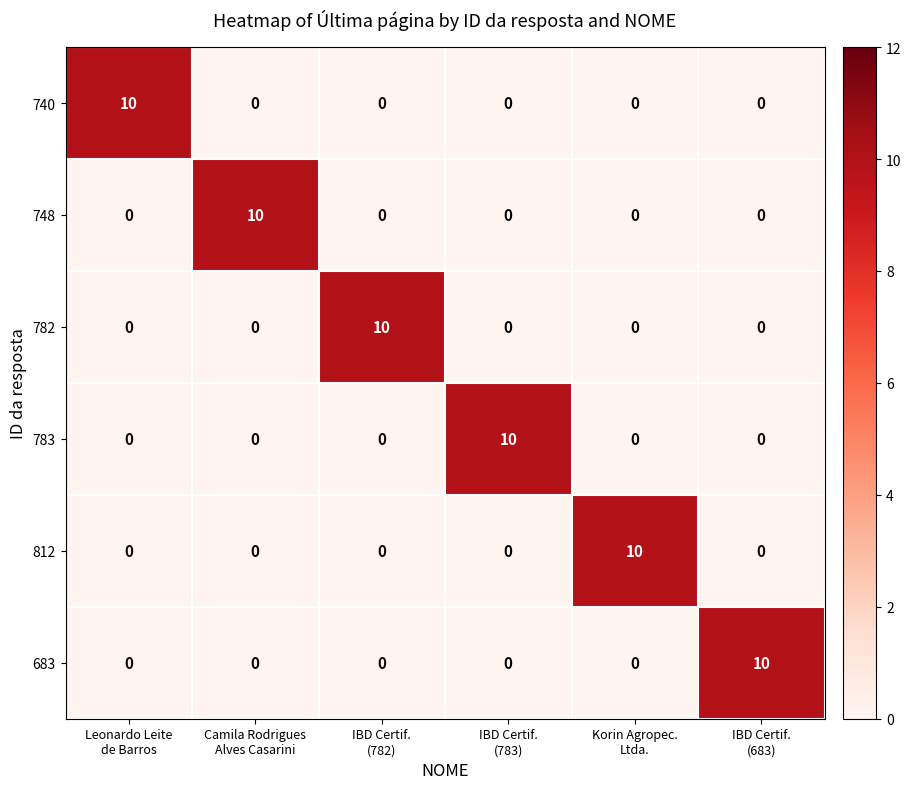

What is the total value across all series at IBD Certif.
(783)?

10